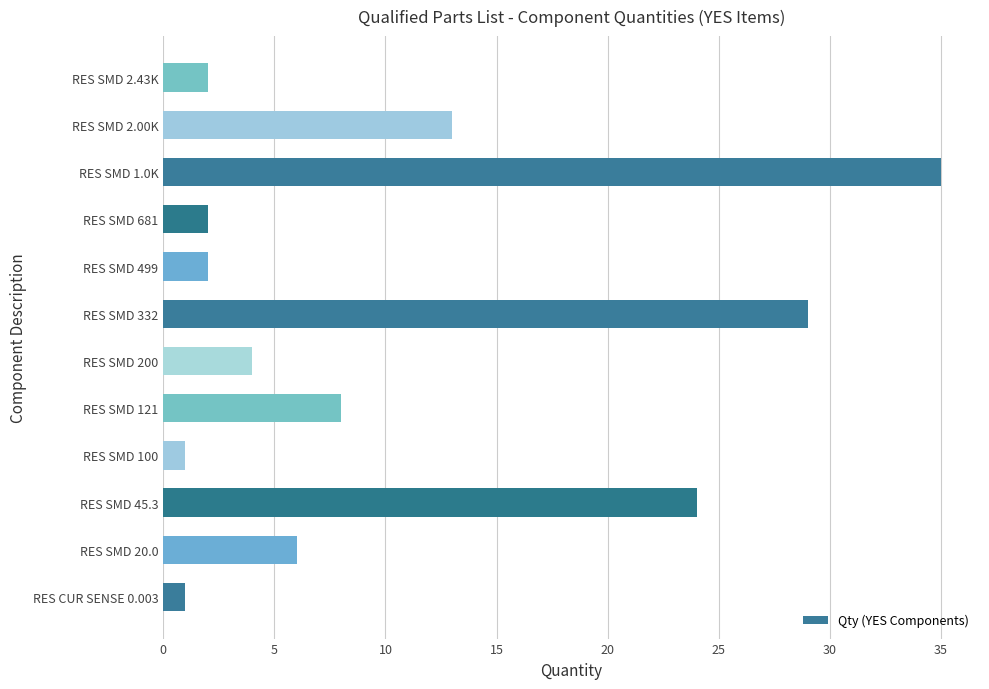

Reading bottom to top, list all the values displayed in this chart.

1	6	24	1	8	4	29	2	2	35	13	2